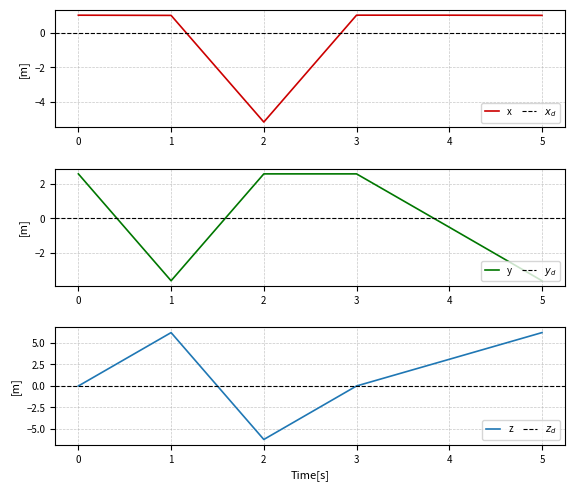

True or false: x has a value of 1.0 at 0.

True